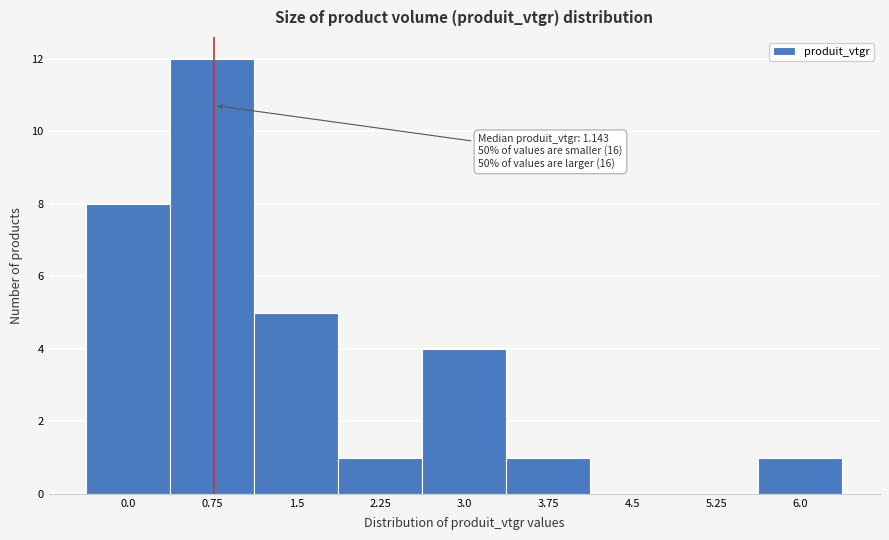

Reading left to right, extract all data points from this chart.

0.0=8	0.75=12	1.5=5	2.25=1	3.0=4	3.75=1	4.5=0	5.25=0	6.0=1